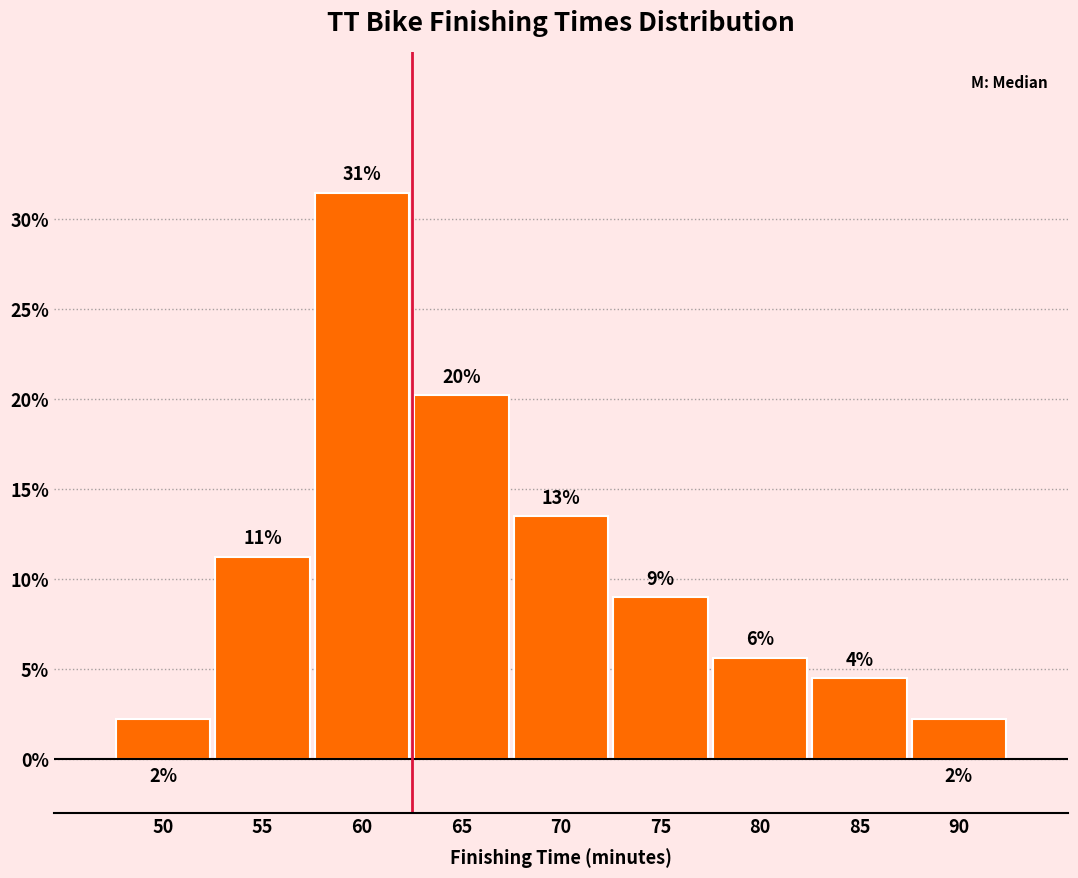

Does the chart contain any negative values?

No